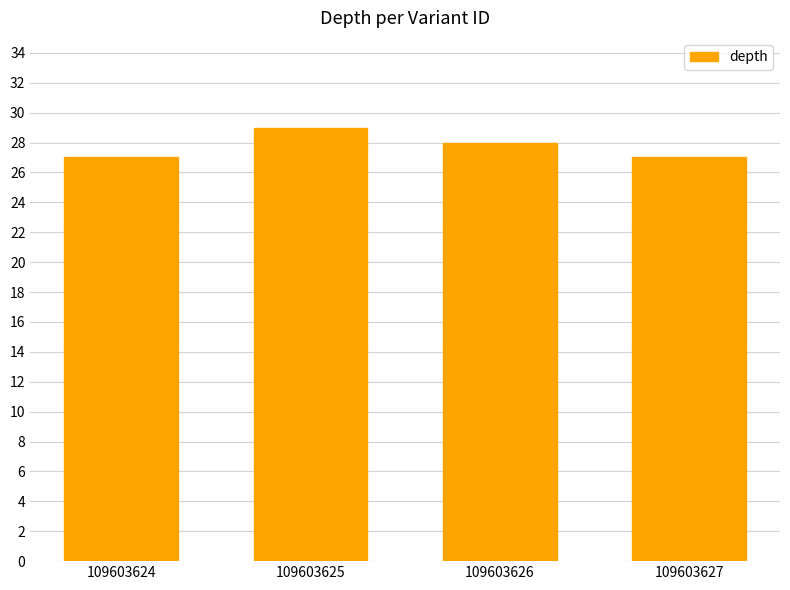

The chart shows a value of 29 at 109603625. True or false?

True